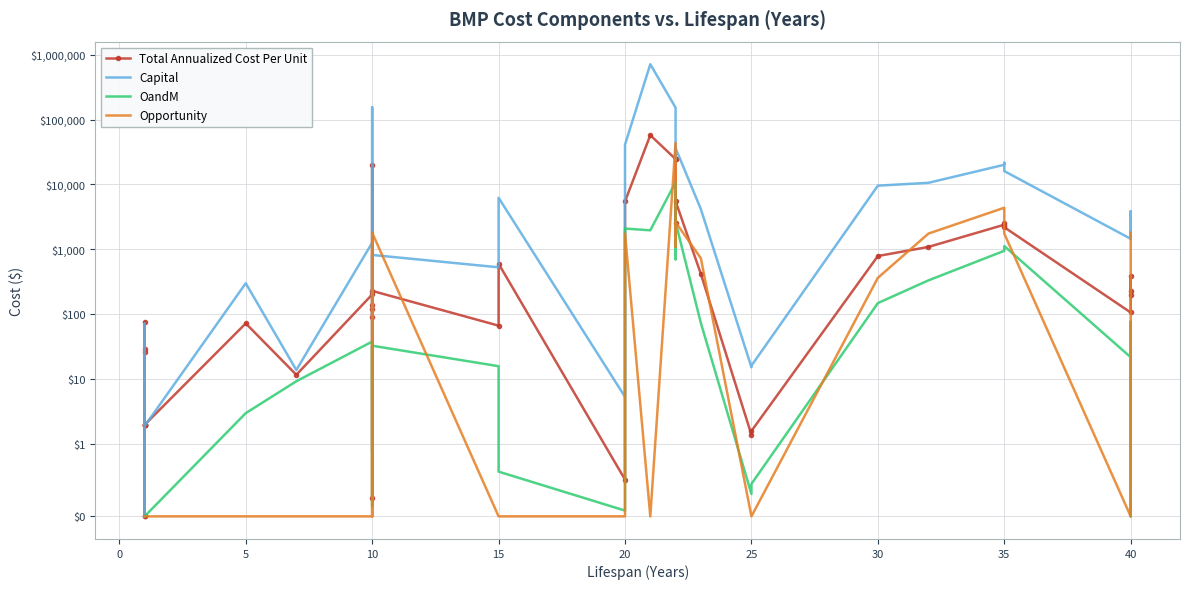

True or false: Total Annualized Cost Per Unit has a value of 130.6 at 40.

False